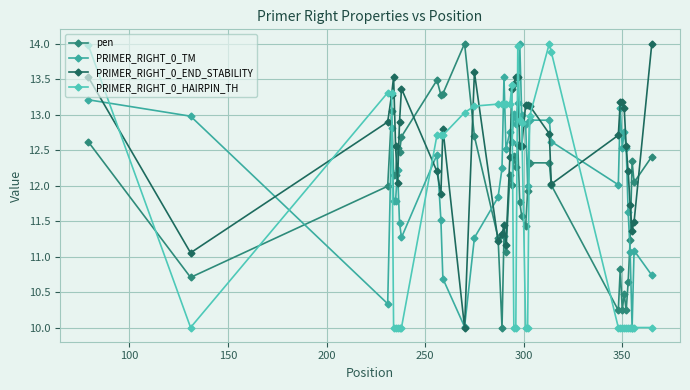

True or false: PRIMER_RIGHT_0_TM has more than 0 interior local peaks.

True